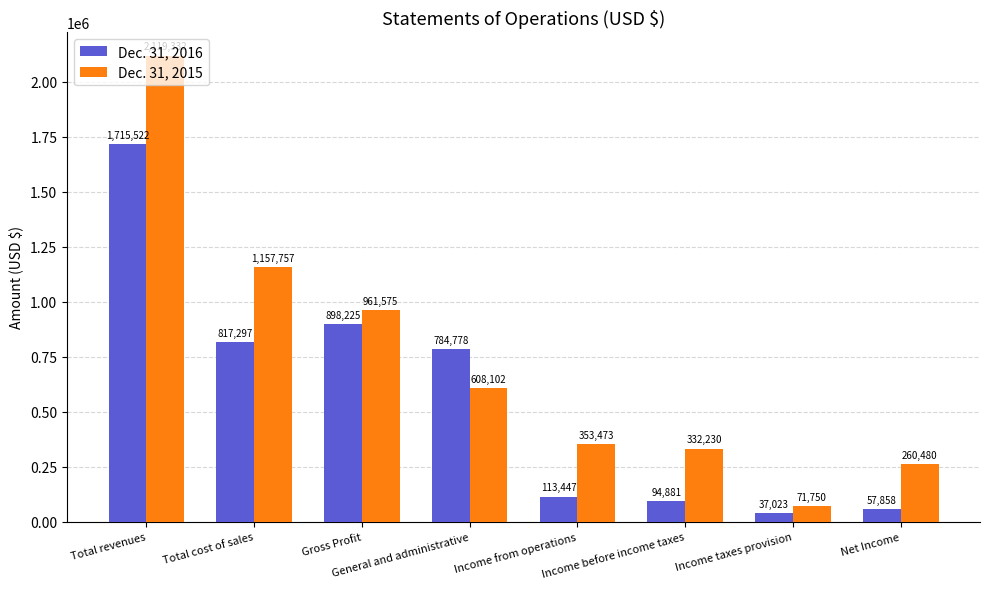

What value does the Dec. 31, 2015 series have at Total cost of sales, to the nearest 100?

1157800